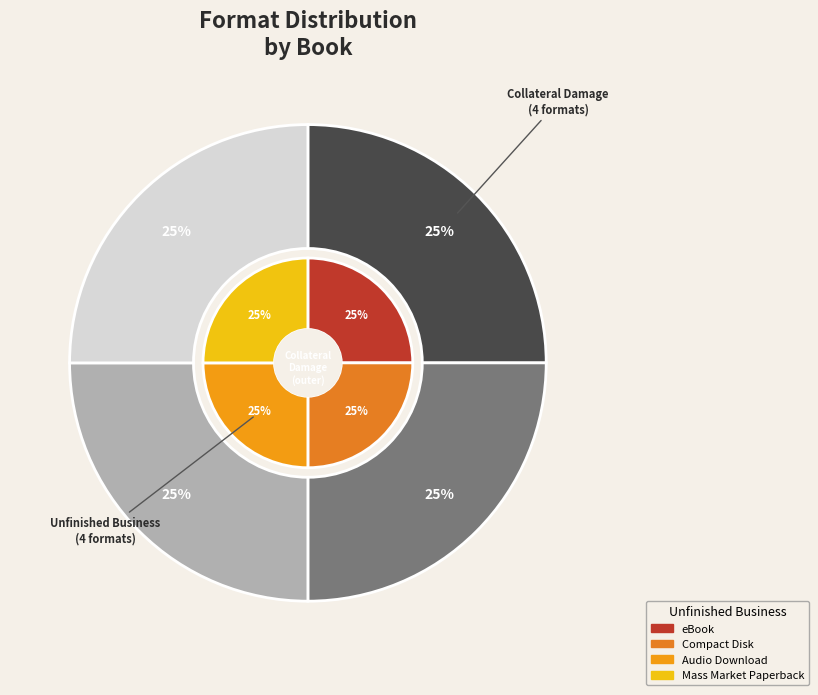

Which series has the widest spread of values?

Collateral Damage